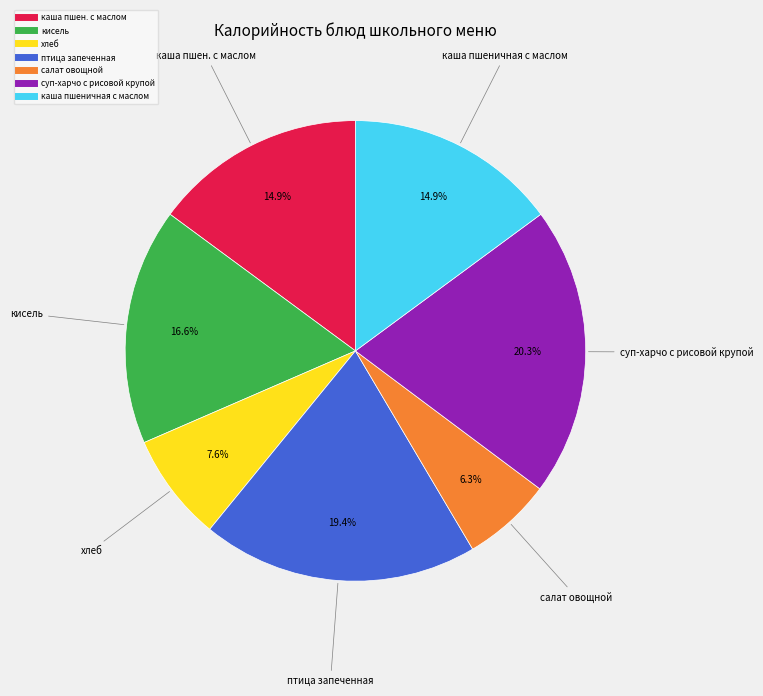

What percentage is the птица запеченная slice, to the nearest percent?

19%